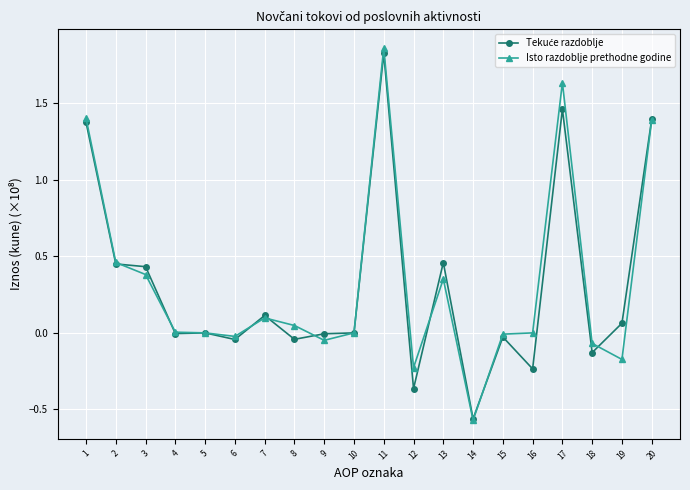

True or false: Isto razdoblje prethodne godine has a value of -0.0 at 15.

True